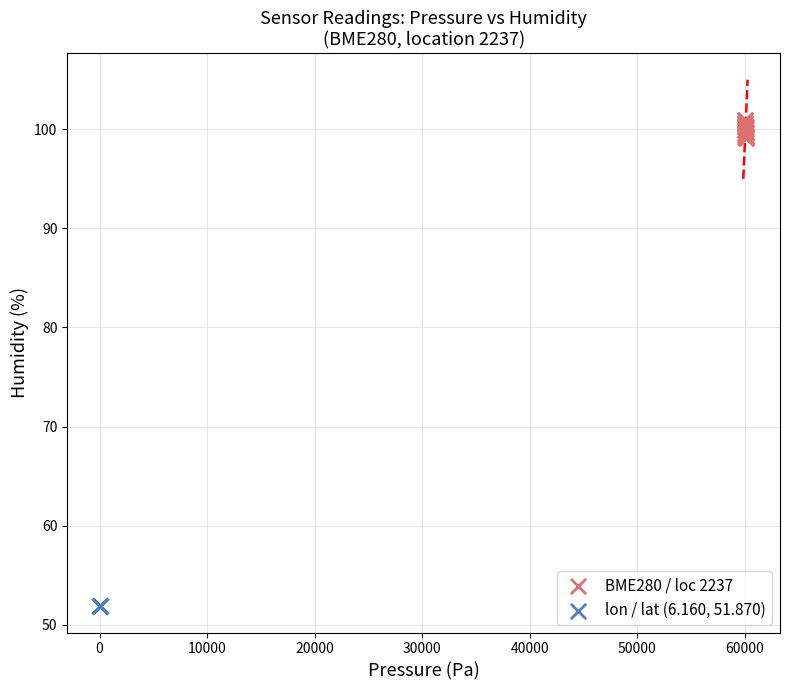

Which series contains the lowest Y value?

lon / lat (6.160, 51.870)